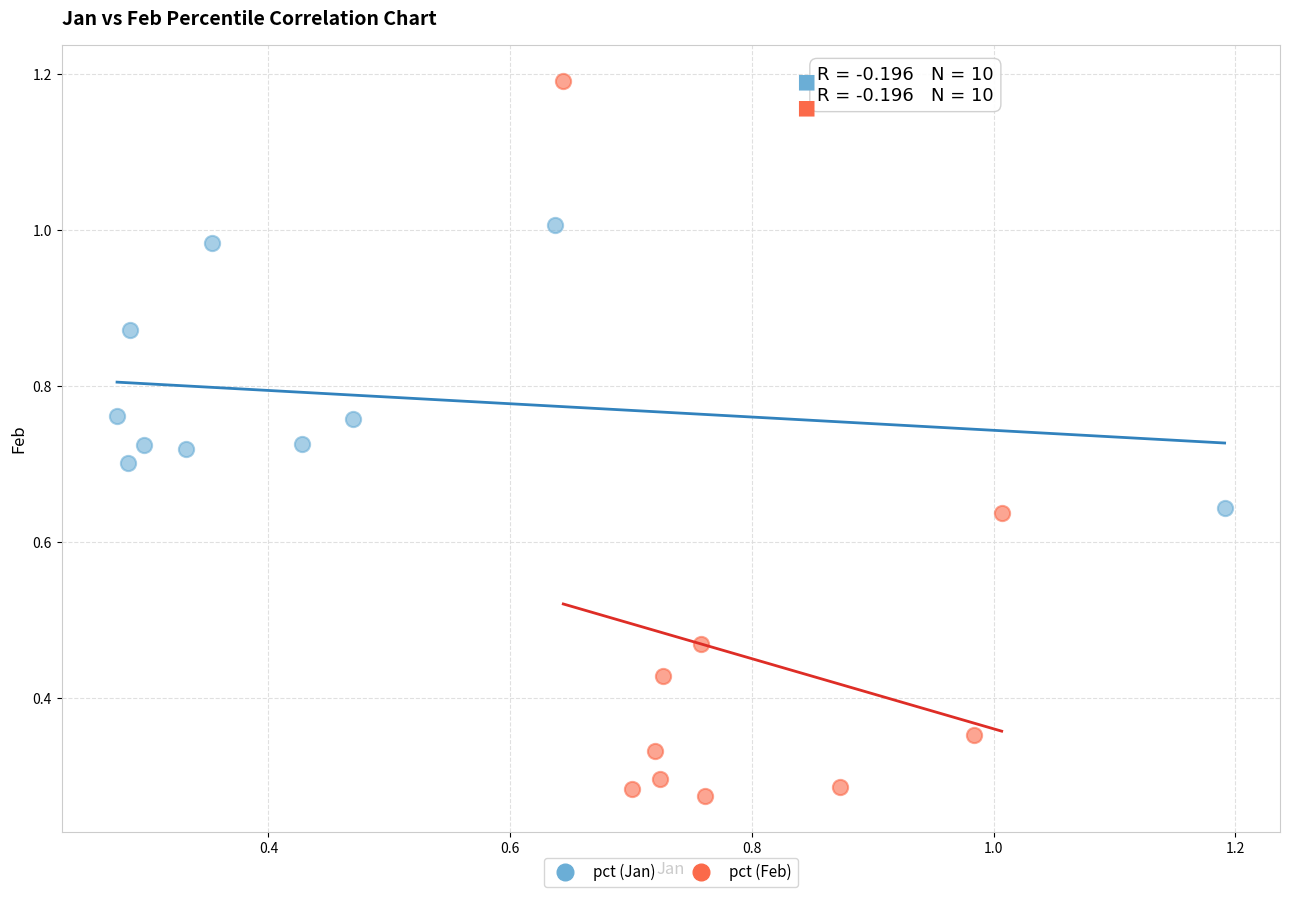

Which series has the largest Y range (max minus min)?

pct (Feb)